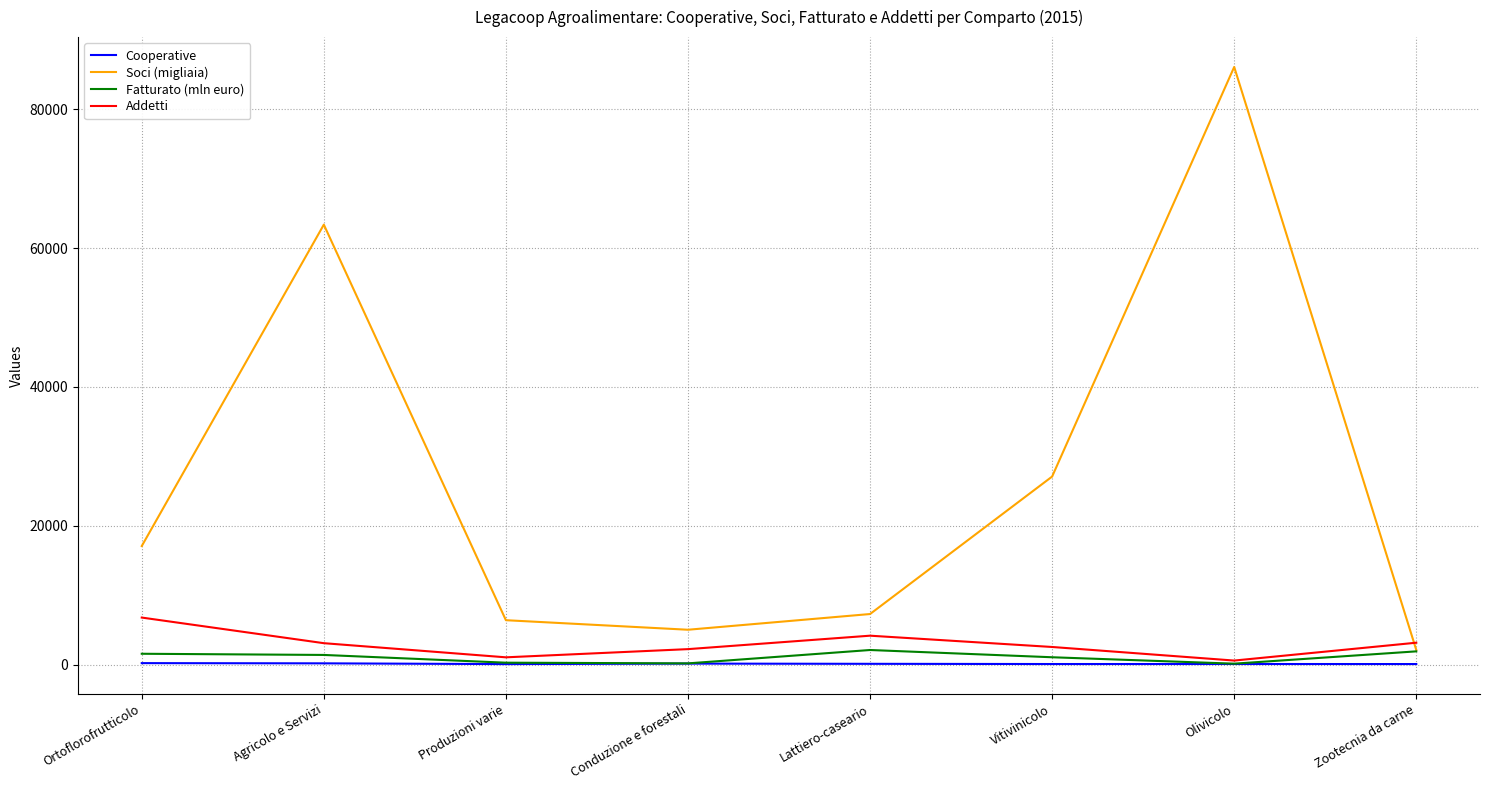

How many lines are shown in the chart?

4